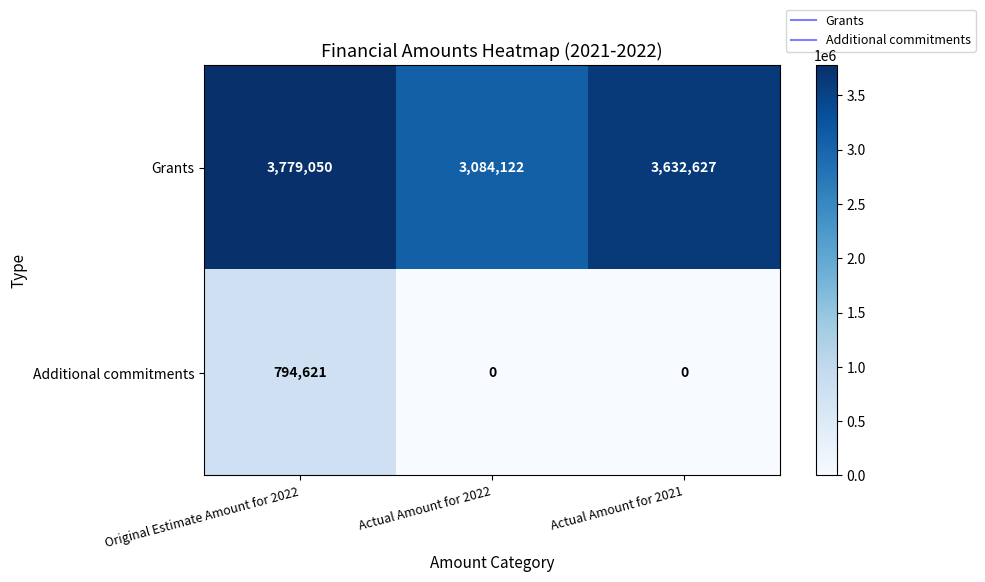

What is the maximum value shown in the chart?

3779050